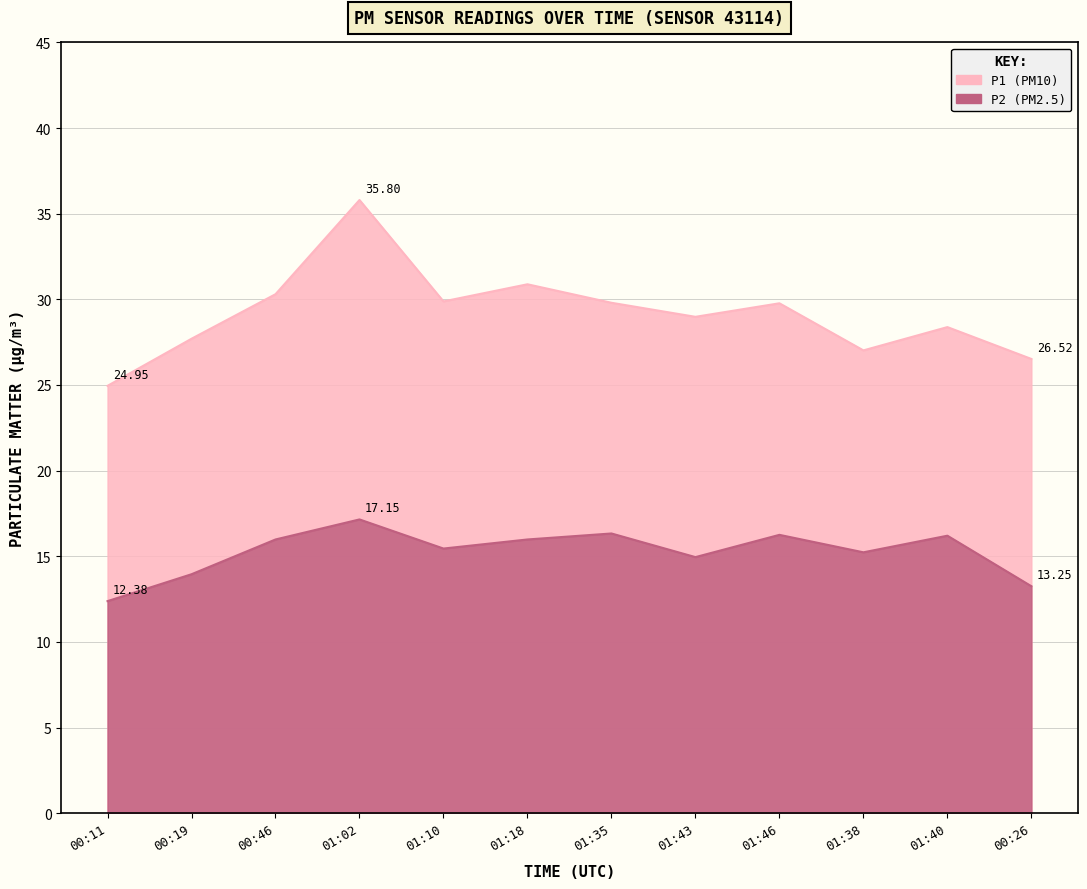

What position from the right is 01:46?

4